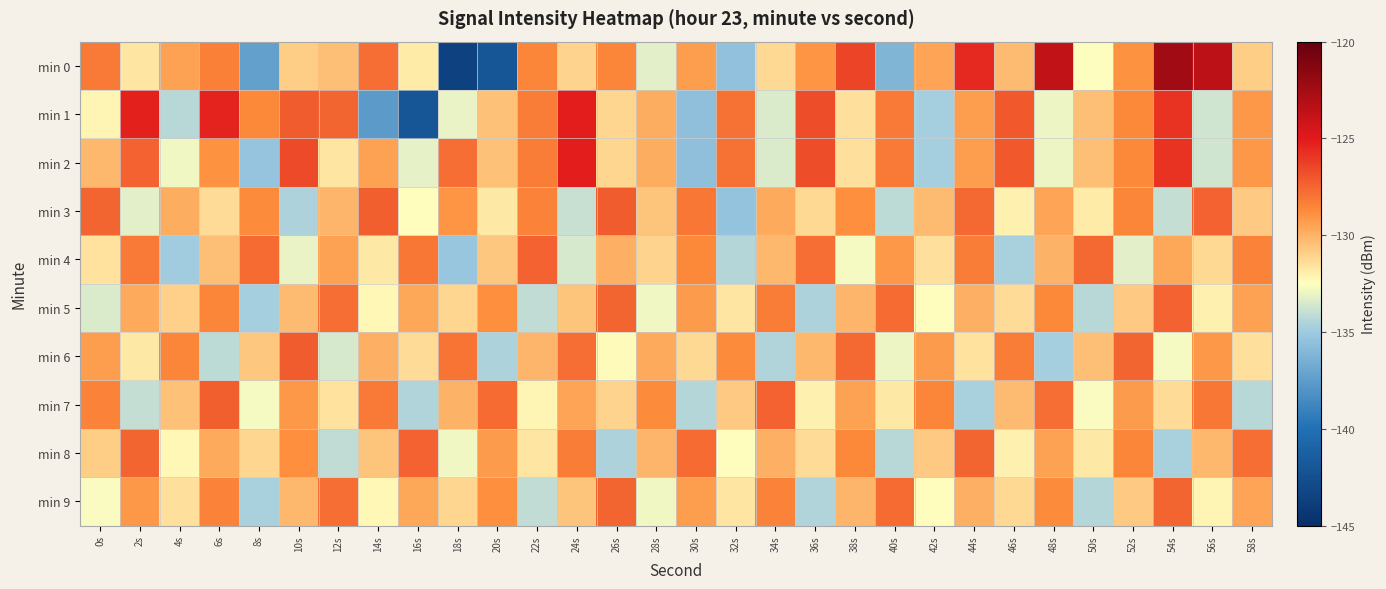

What is the smallest value displayed?

-143.6